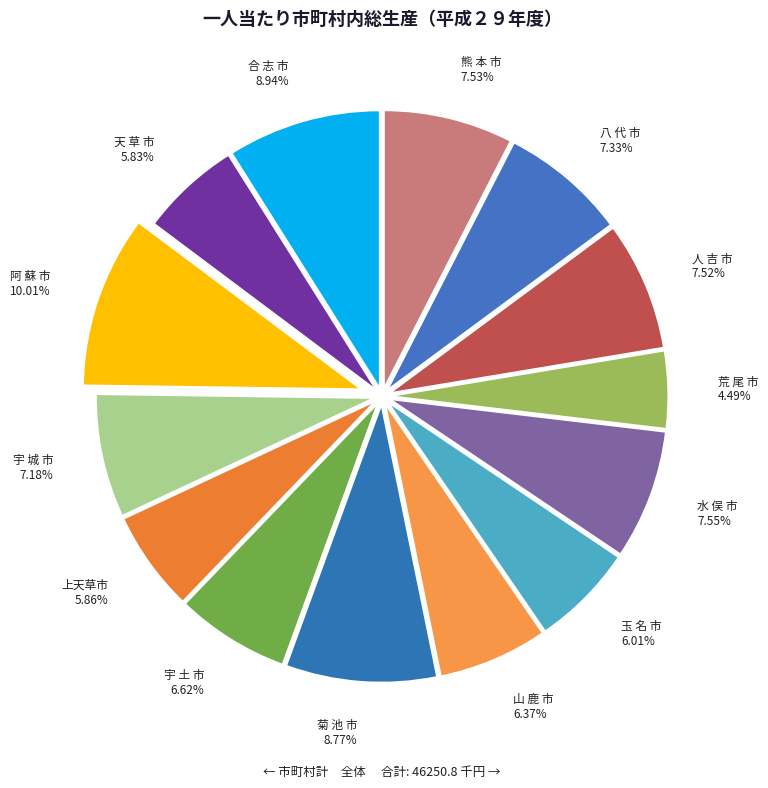

Approximately how many times larger is the value at 上天草市 5.86% compared to 荒 尾 市 4.49%?

1.3